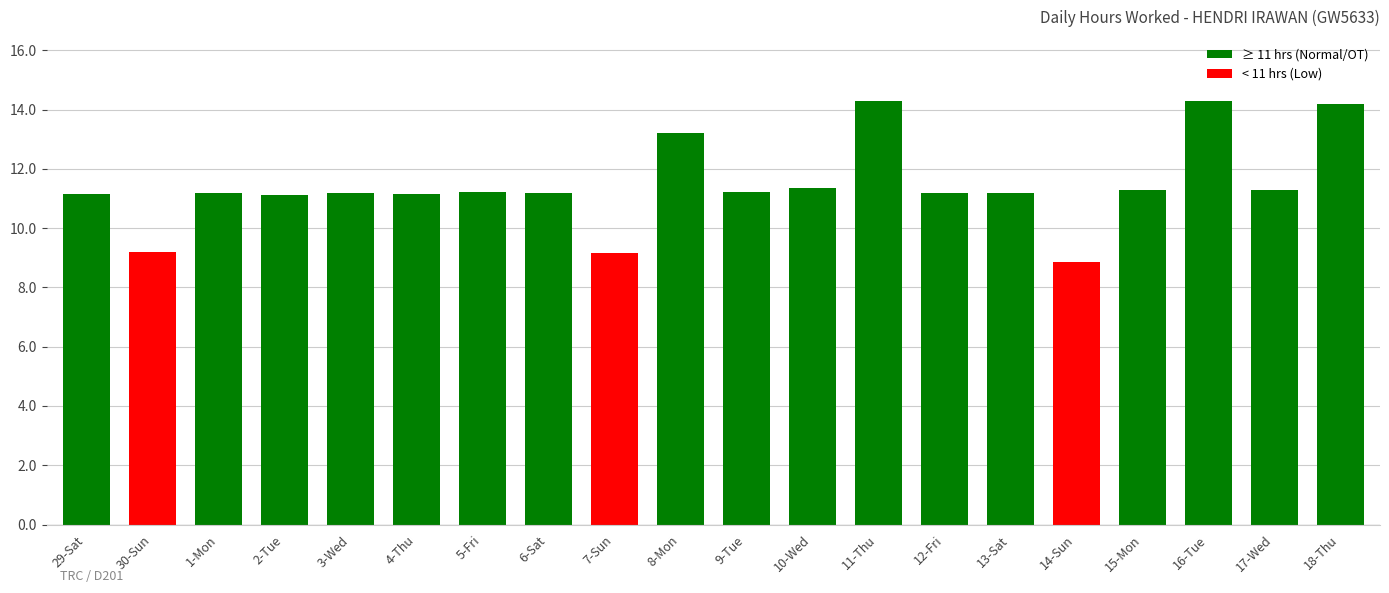

What value does the data have at 7-Sun?

9.2